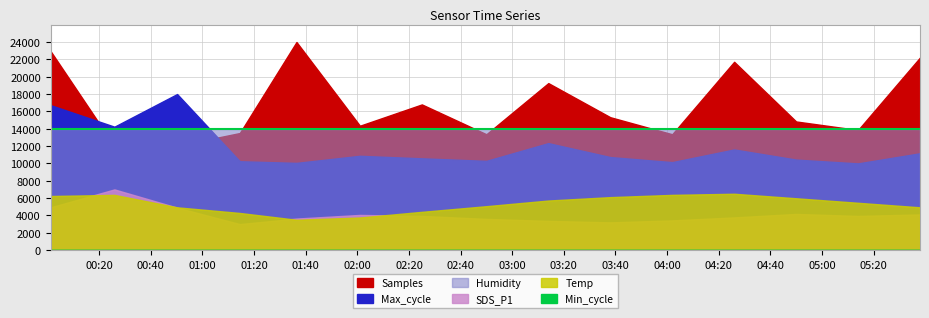

Is the value of Temp at 2022/11/29 04:02:00 greater than the value of Max_cycle at 2022/11/29 04:50:00?

No